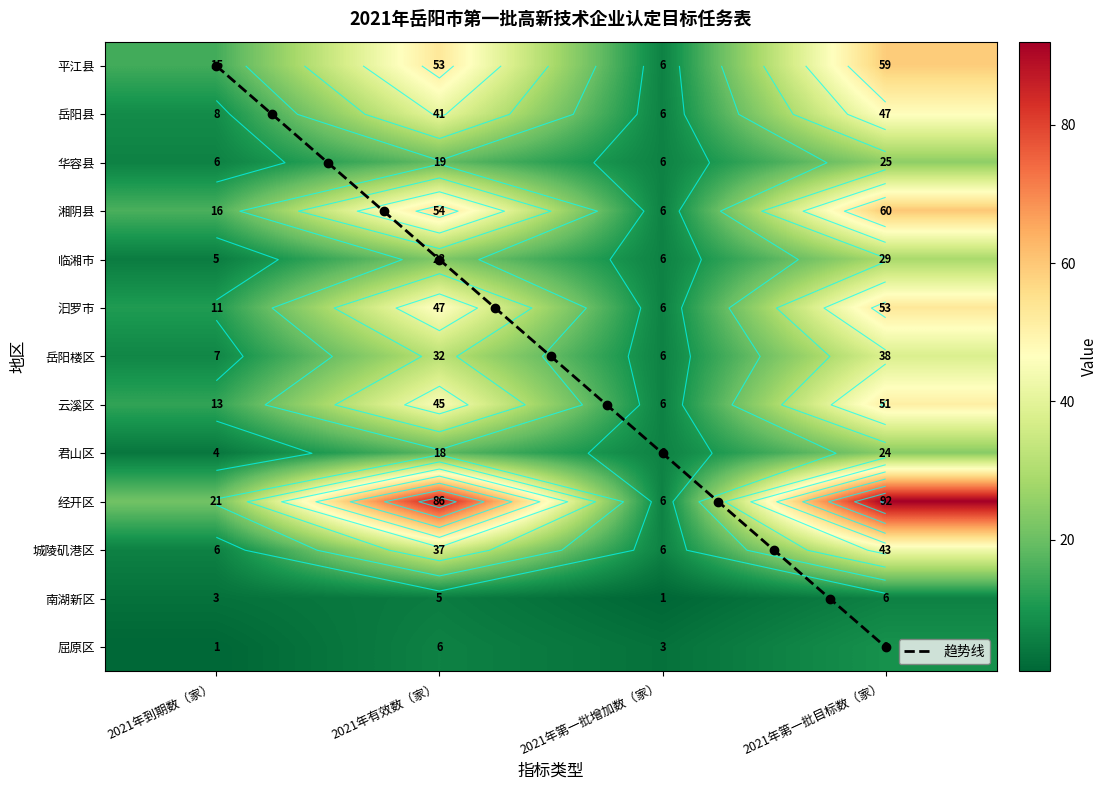

Reading right to left, what are all the values shown in this chart?

平江县: 59	6	53	15
岳阳县: 47	6	41	8
华容县: 25	6	19	6
湘阴县: 60	6	54	16
临湘市: 29	6	23	5
汩罗市: 53	6	47	11
岳阳楼区: 38	6	32	7
云溪区: 51	6	45	13
君山区: 24	6	18	4
经开区: 92	6	86	21
城陵矶港区: 43	6	37	6
南湖新区: 6	1	5	3
屈原区: 9	3	6	1